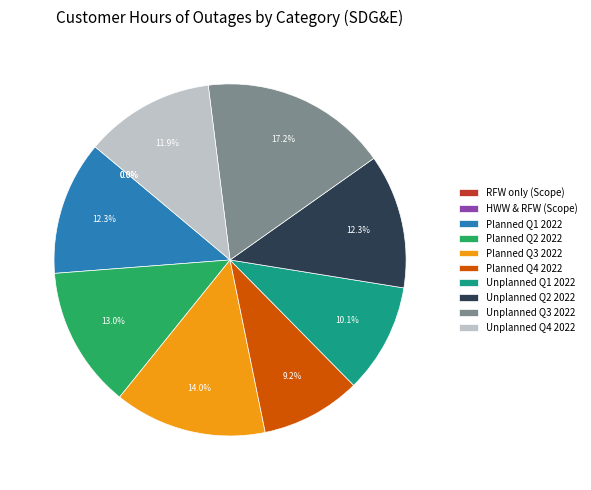

What is the largest slice in the pie chart?

Unplanned Q3 2022